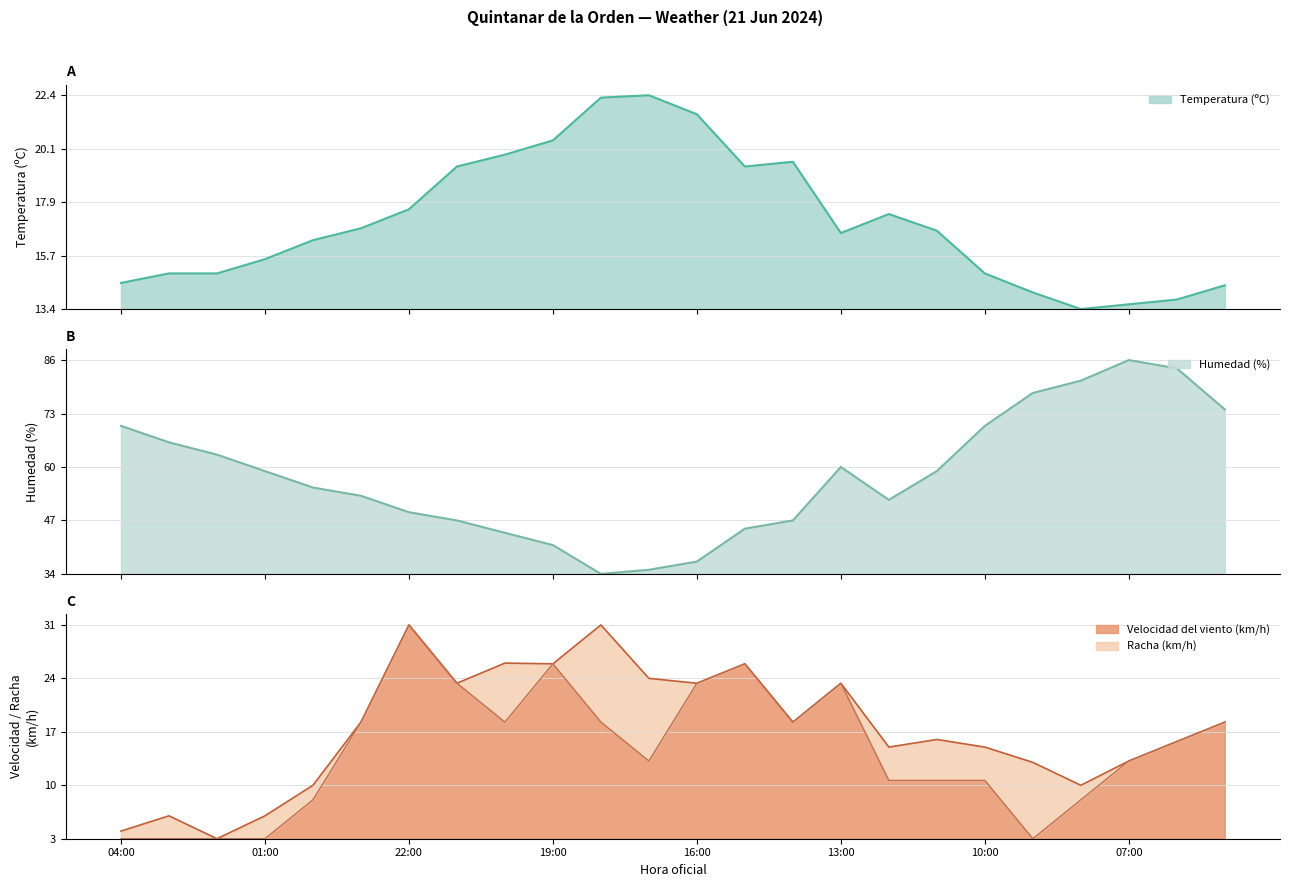

True or false: Velocidad del viento (km/h) has more than 2 interior local peaks.

True